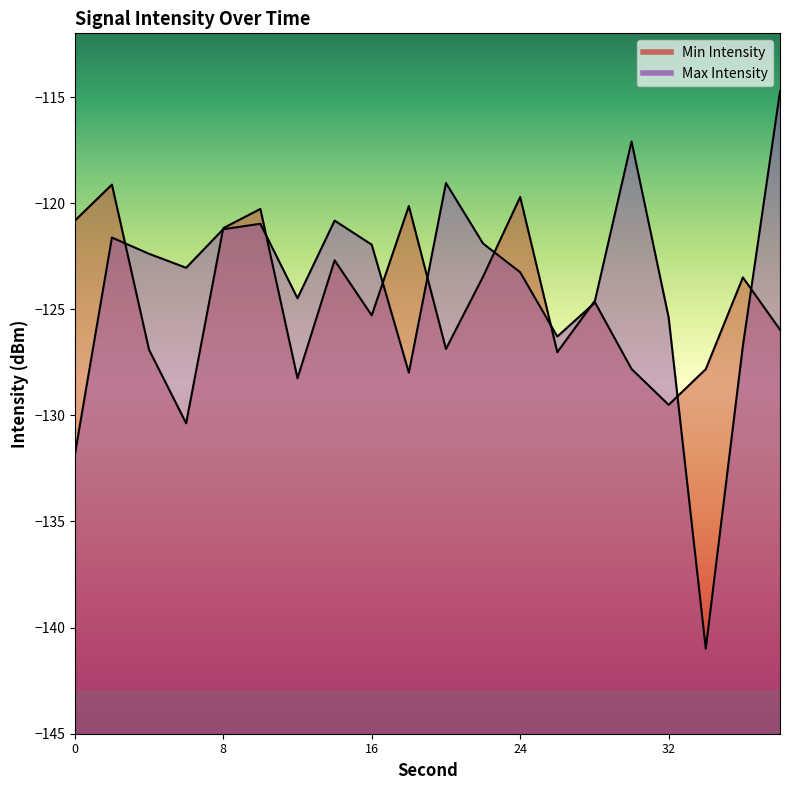

Which series has the largest total across all categories?

Max Intensity